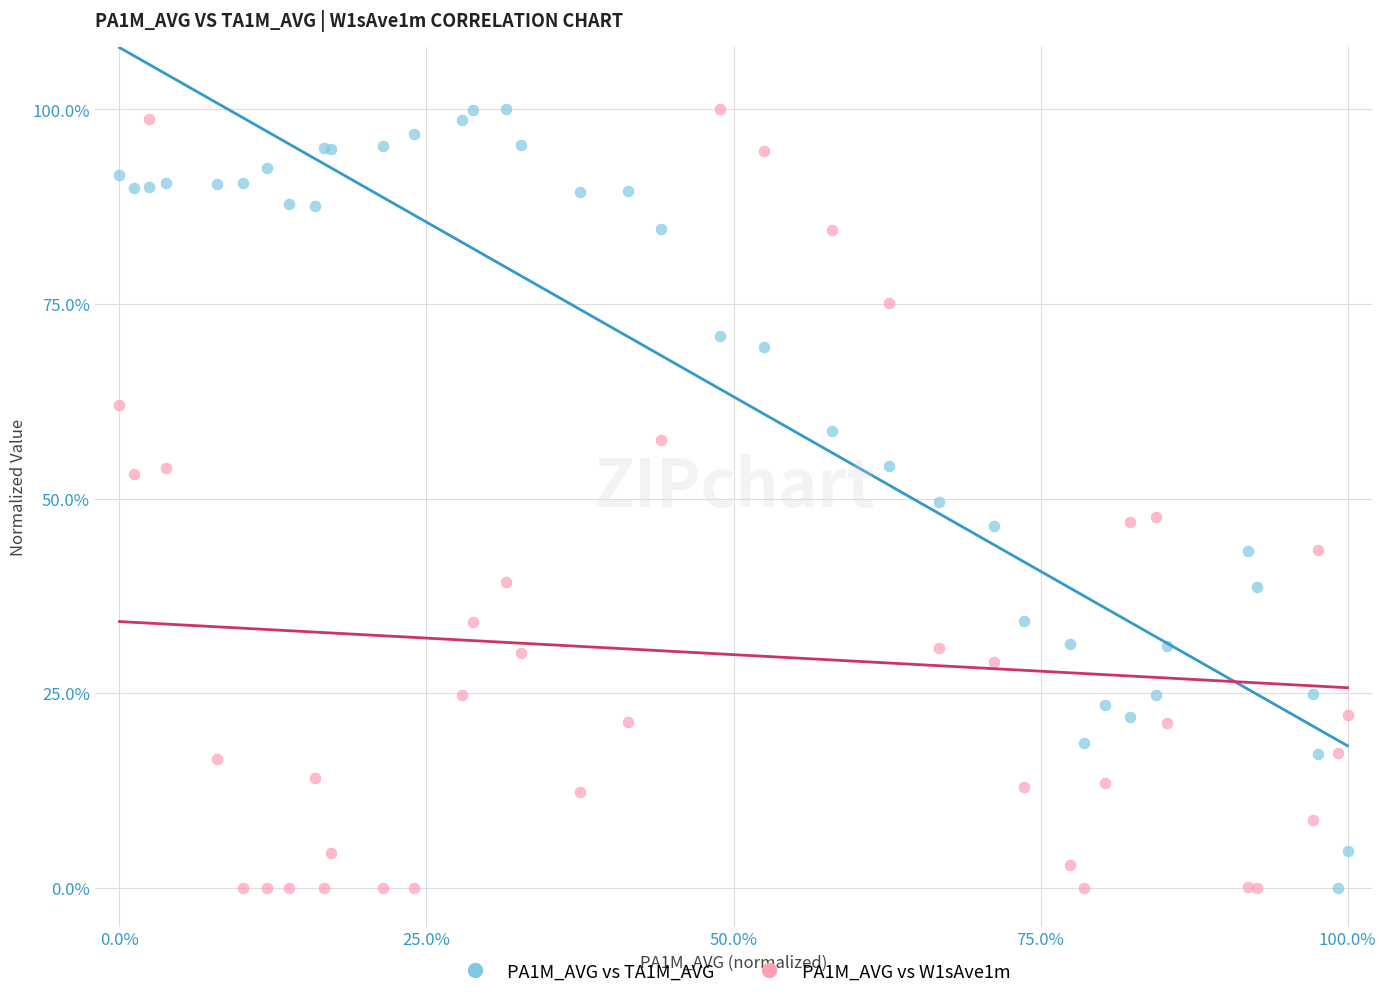

What is the X range (max minus min) for the scatter plot?

100.0